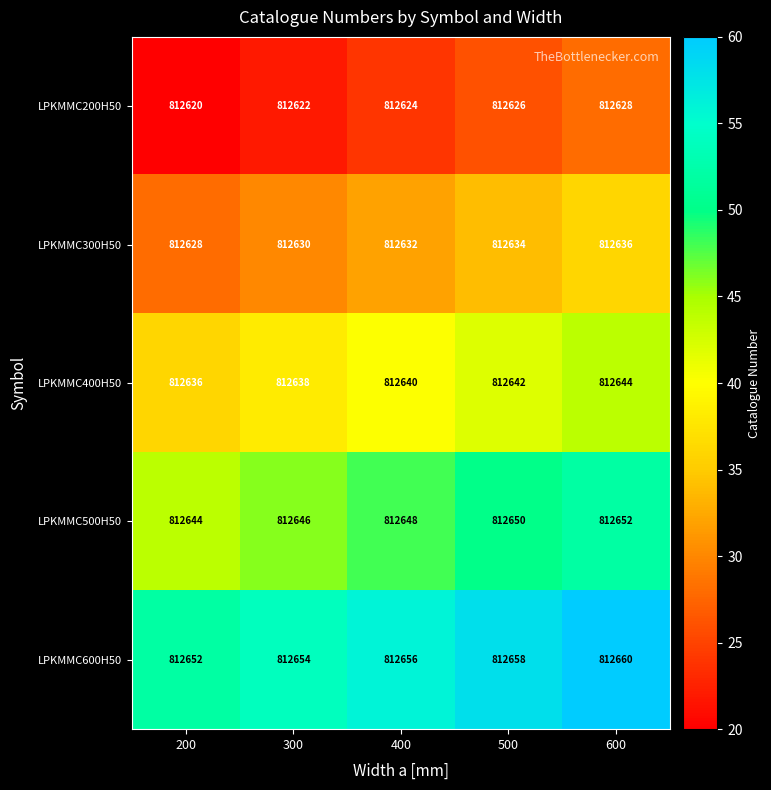

What is the minimum value for LPKMMC400H50?

812636